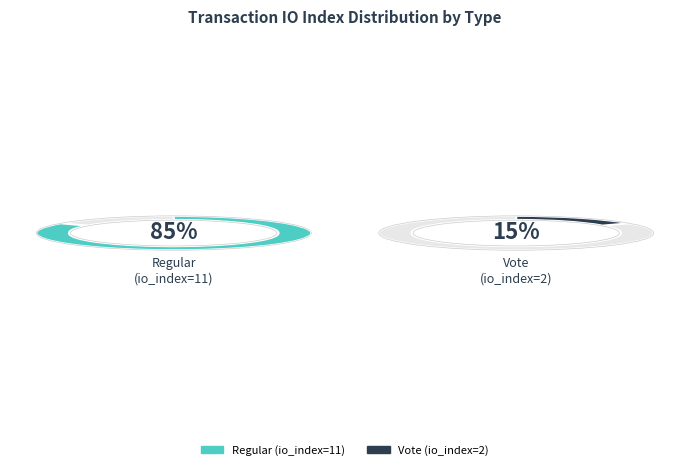

Rank the categories by value from lowest to highest.

Vote (io_index=2), Regular (io_index=11)